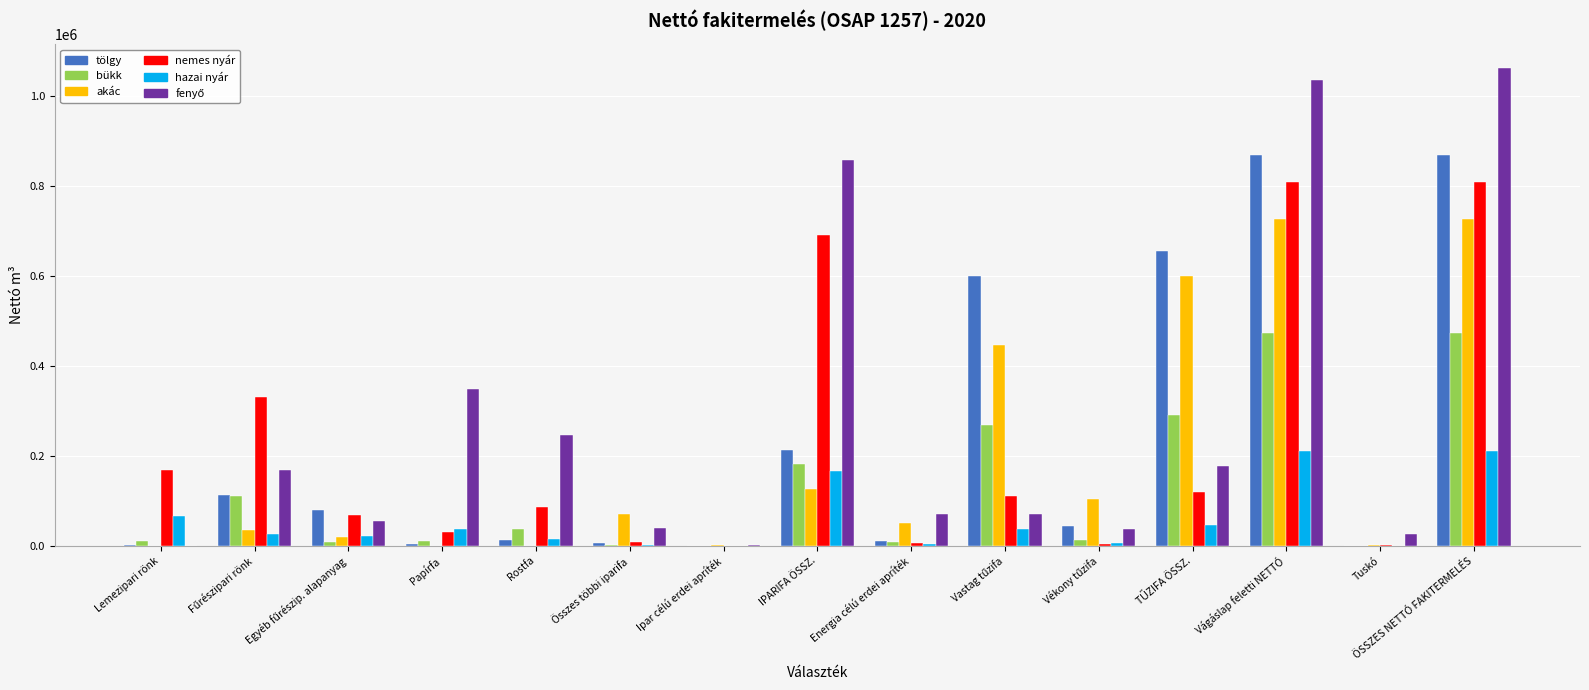

How many series are shown in this chart?

6